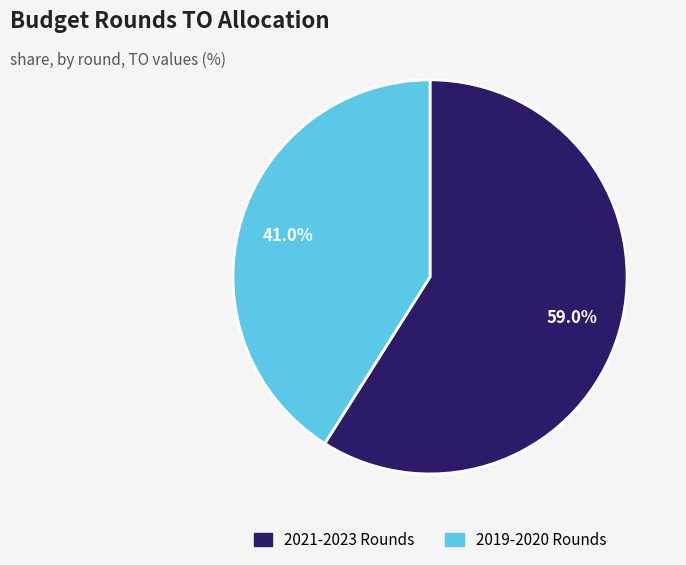

Is there any slice that represents more than half of the pie?

Yes